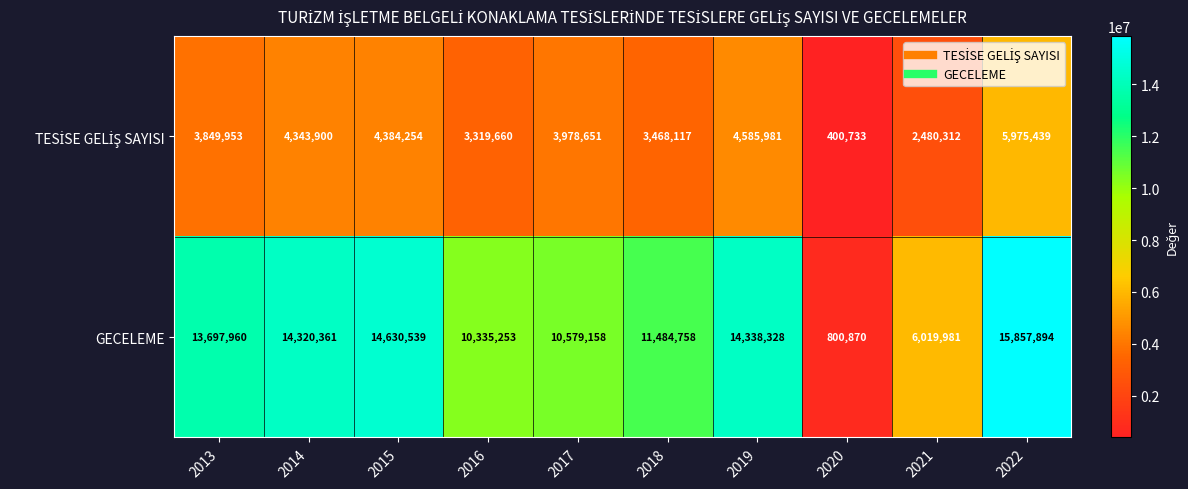

Read the GECELEME value at 2016.

10335253